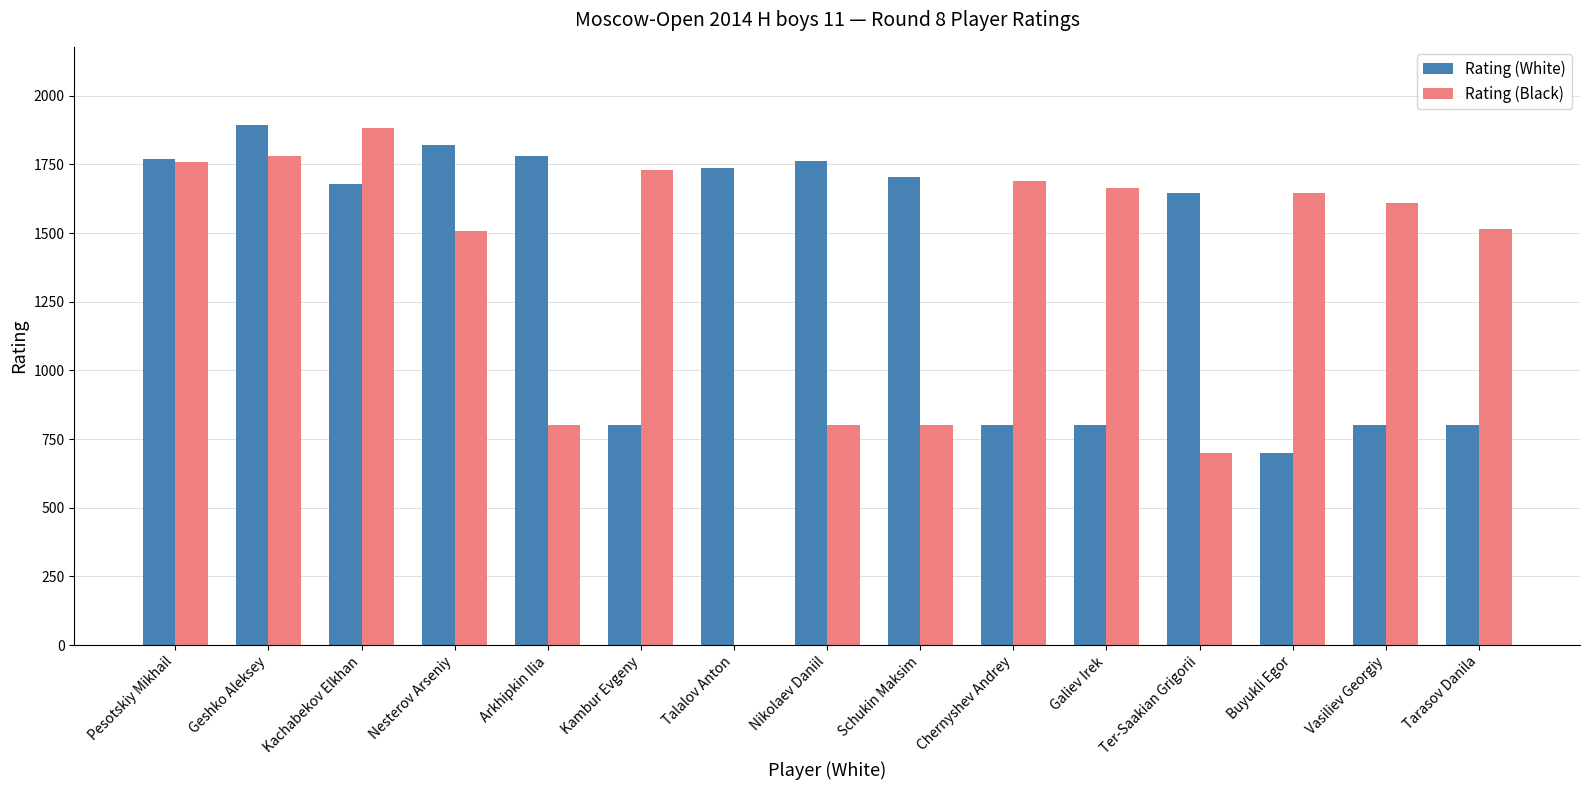

What is the sum of all Rating (Black) values?

19883